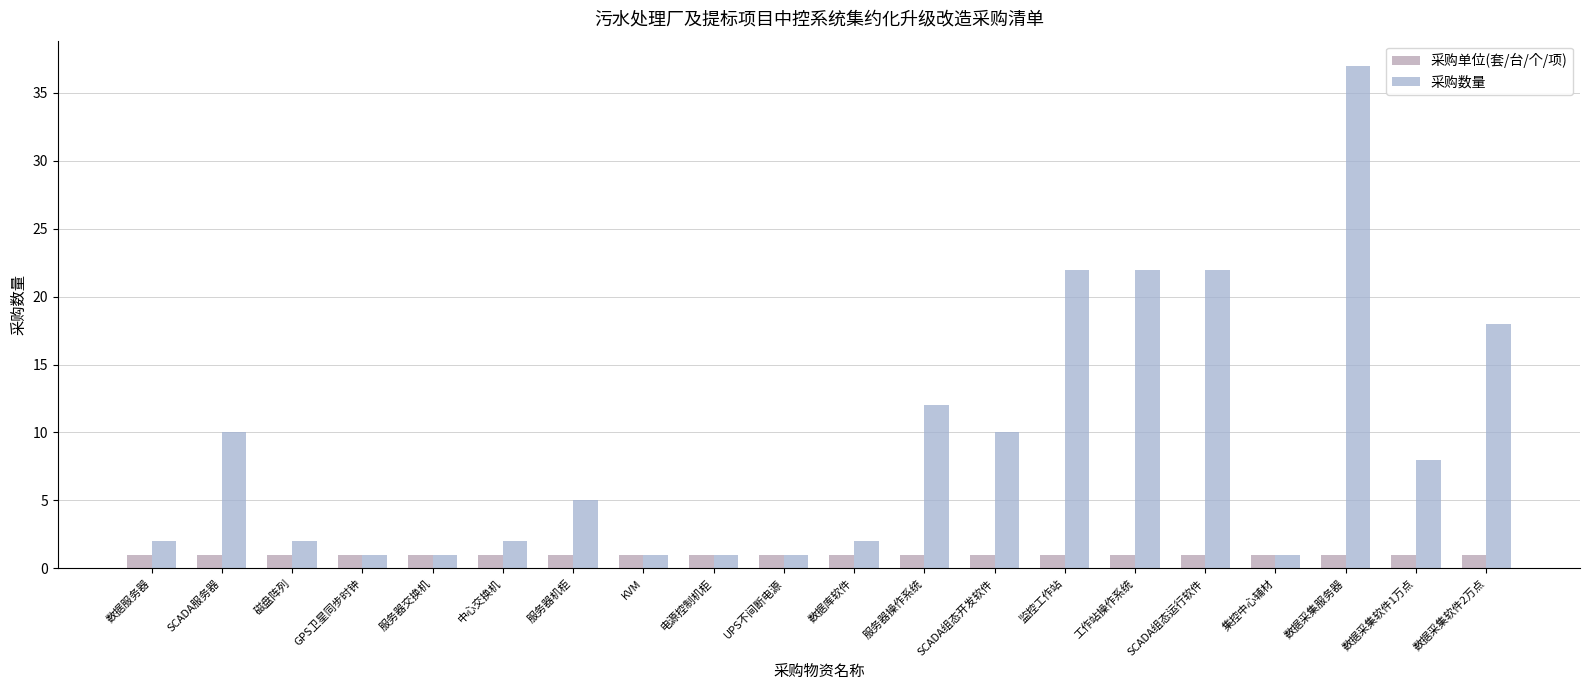

Which series has the widest spread of values?

采购数量